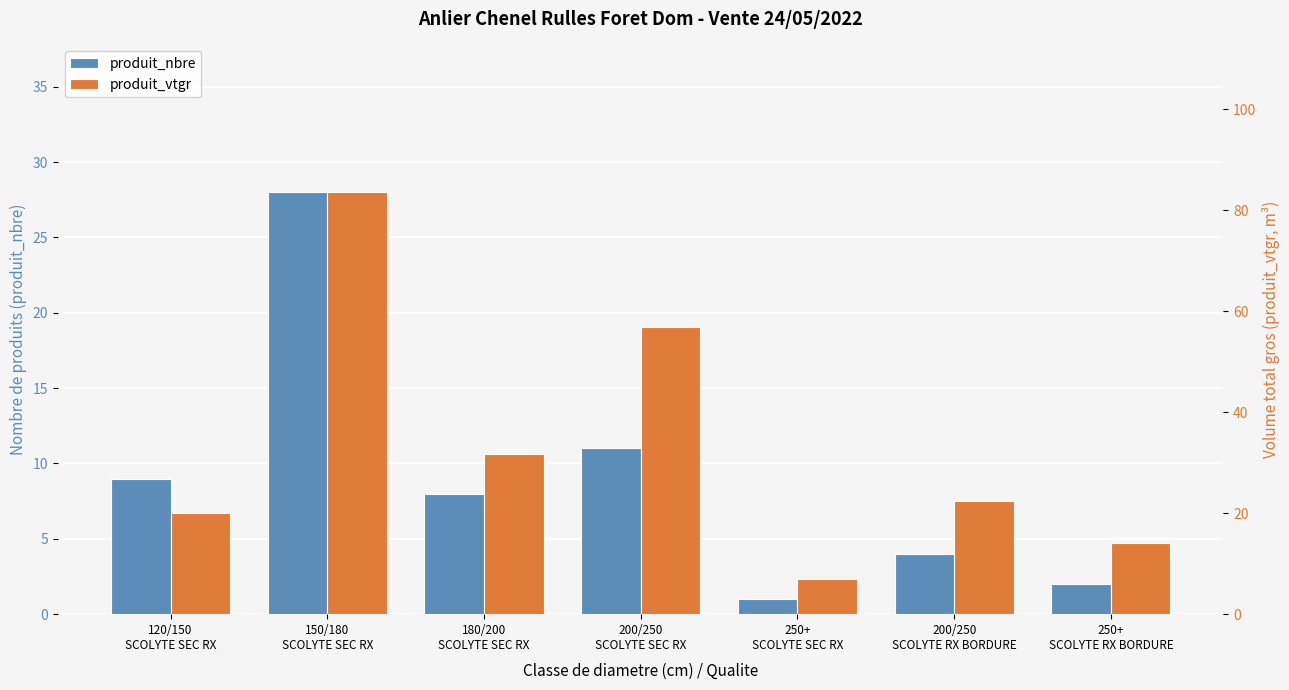

Which series has the largest range (max minus min)?

produit_vtgr